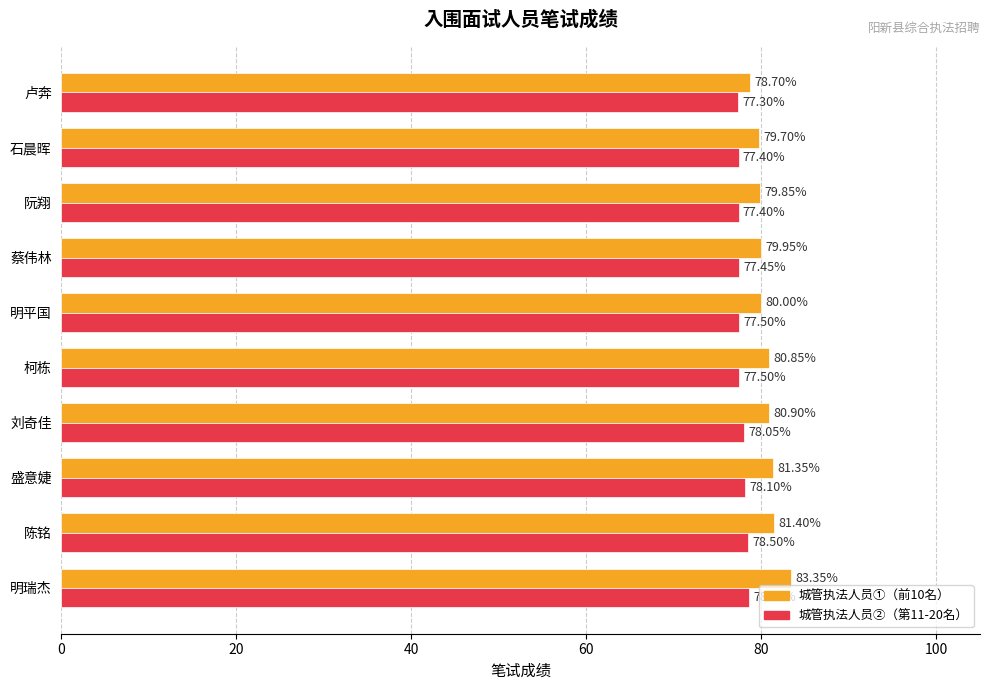

Which category has the highest value across all series?

明瑞杰